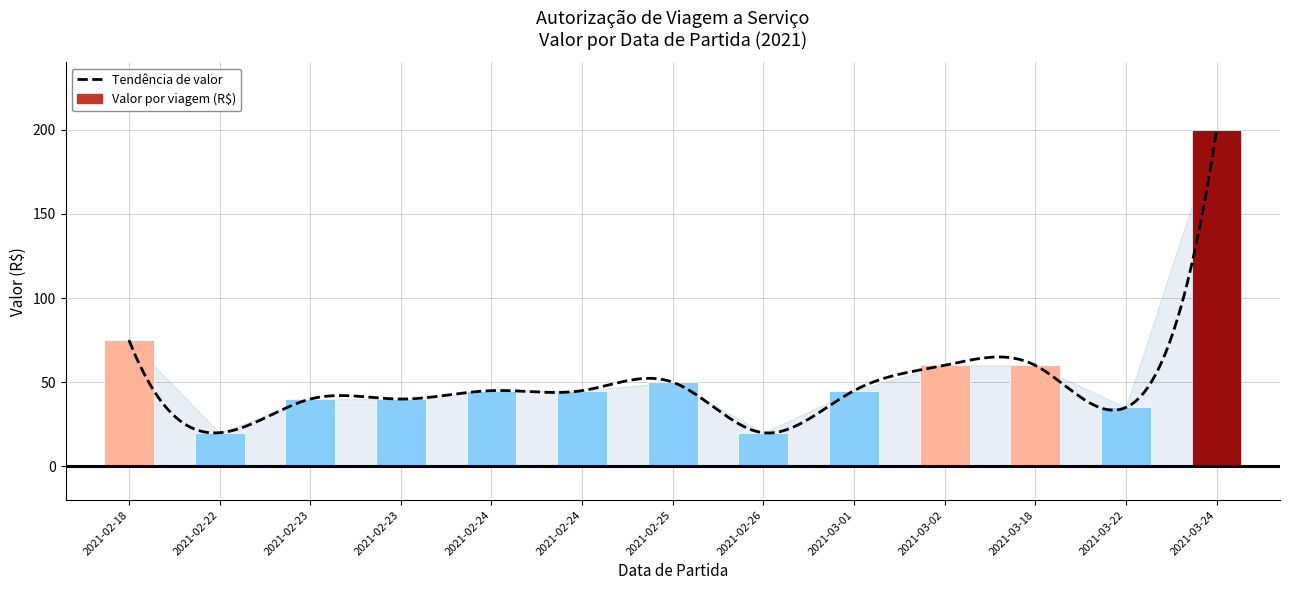

Which label corresponds to the largest value in the chart?

2021-03-24